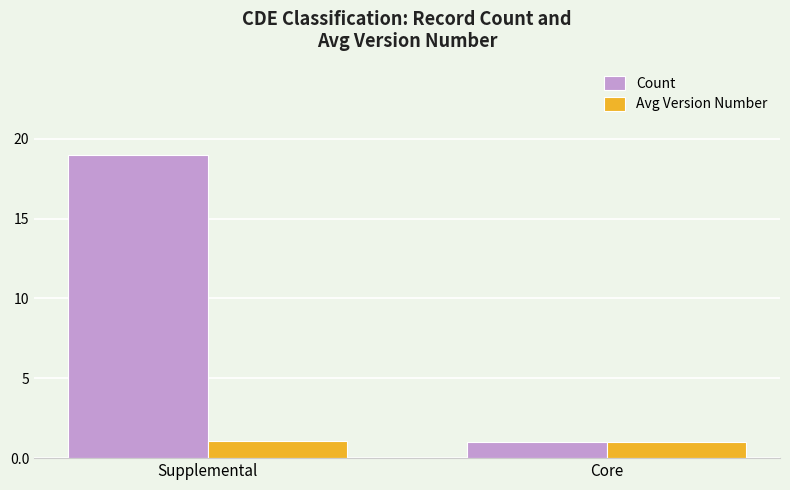

Read the Avg Version Number value at Core.

1.0